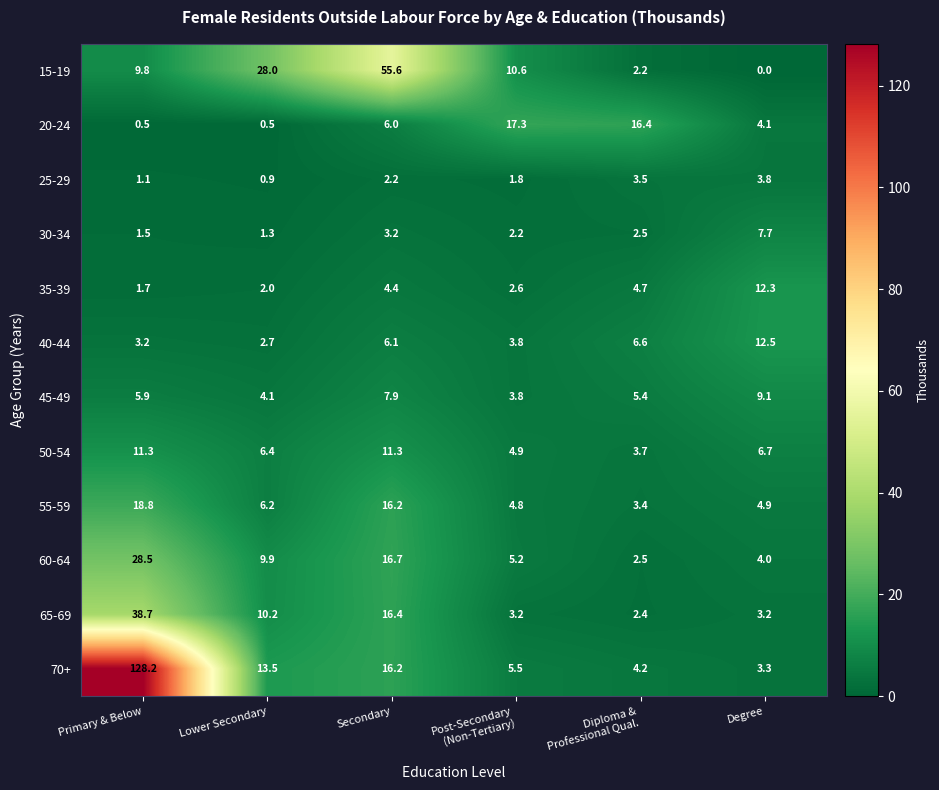

At which label does 45-49 first exceed 5?

Primary & Below